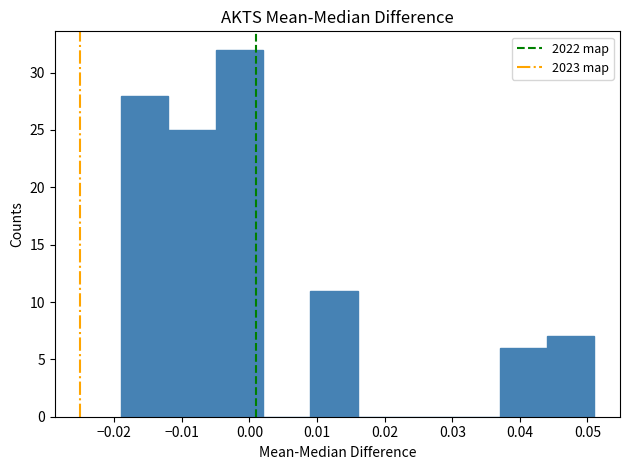

How tall is the bar that spans -0.005 to 0.002 on the x-axis? Neither the bar edges nor the heights are printed on the chart, so give them approximately, as read against the axes.

32